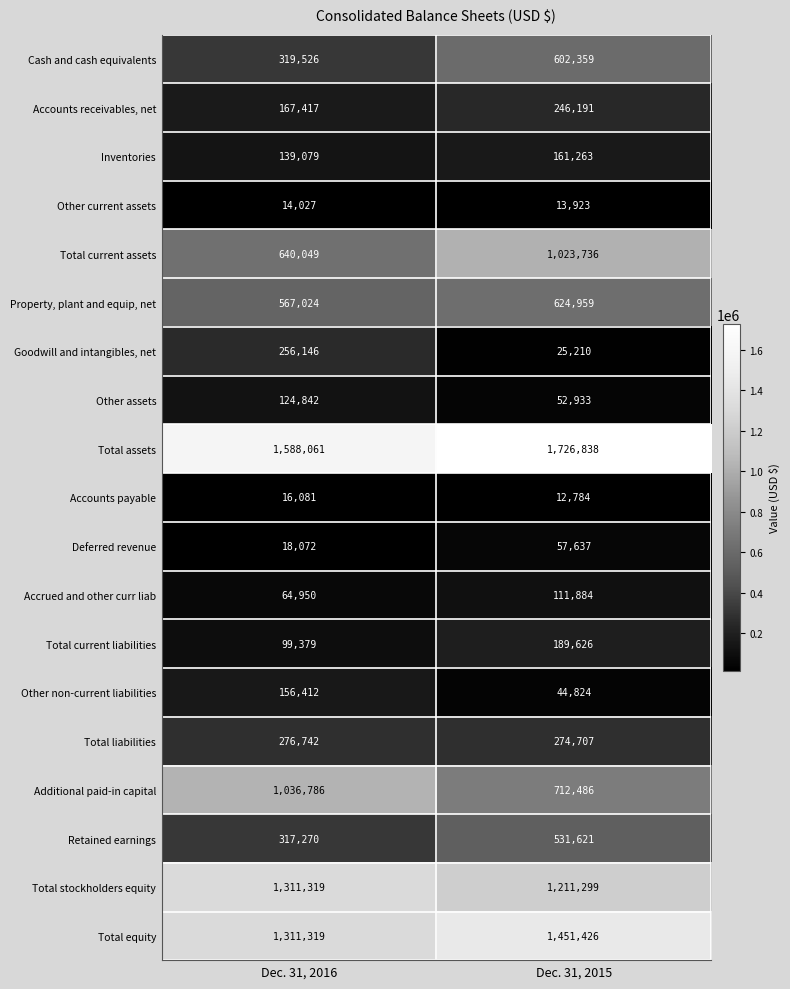

The value of Cash and cash equivalents at Dec. 31, 2016 is 319526. True or false?

True